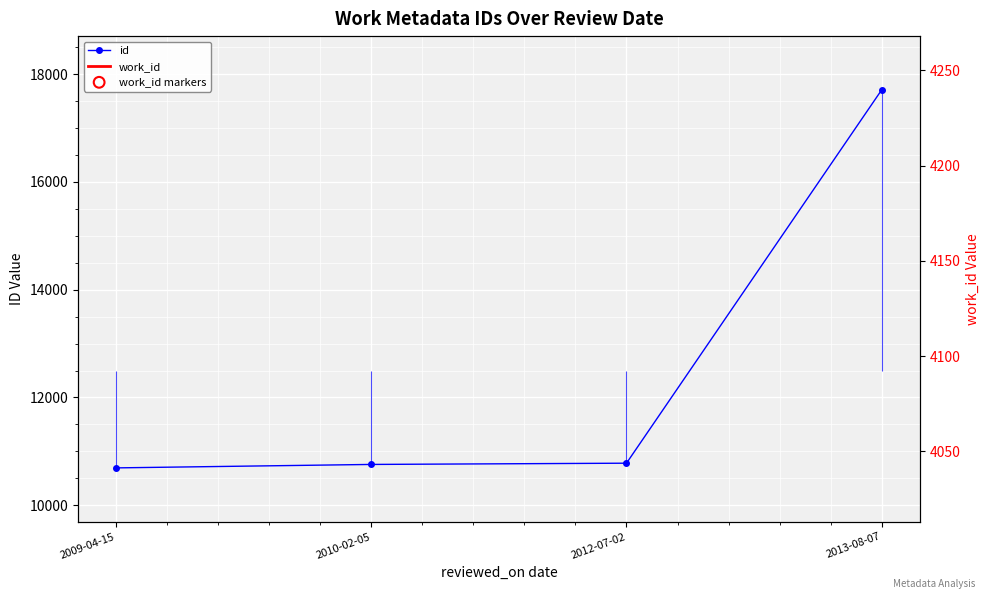

Which series has the largest Y range (max minus min)?

id